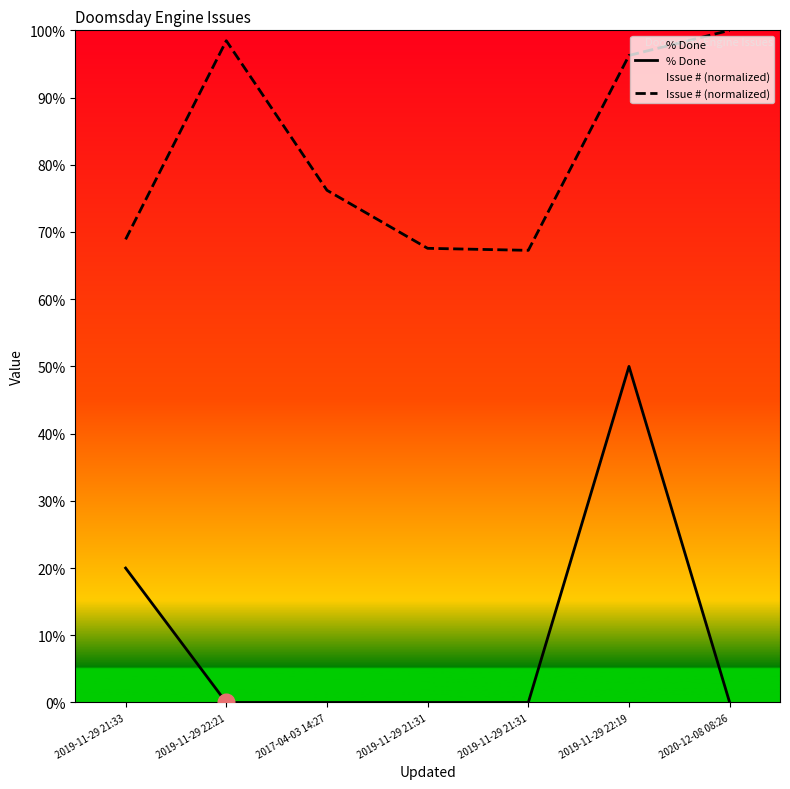

True or false: Issue # (normalized) has more than 2 interior local peaks.

False